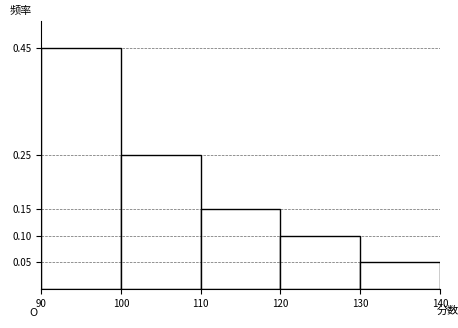

Reading left to right, transcribe this chart: for each bar, give the range it covers on the x-axis and its height. The values are not printed on the chart, so give them approximately, as read against the axis.

90 to 100: 0.45
100 to 110: 0.25
110 to 120: 0.15
120 to 130: 0.10
130 to 140: 0.05